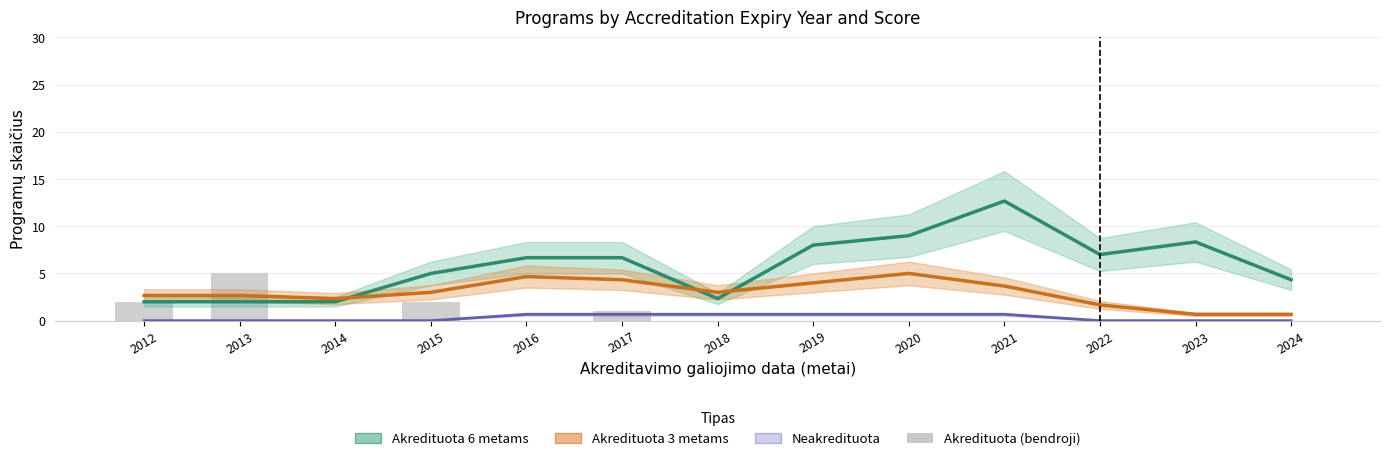

How many values in the Akredituota 3 metams series are below 3?

6